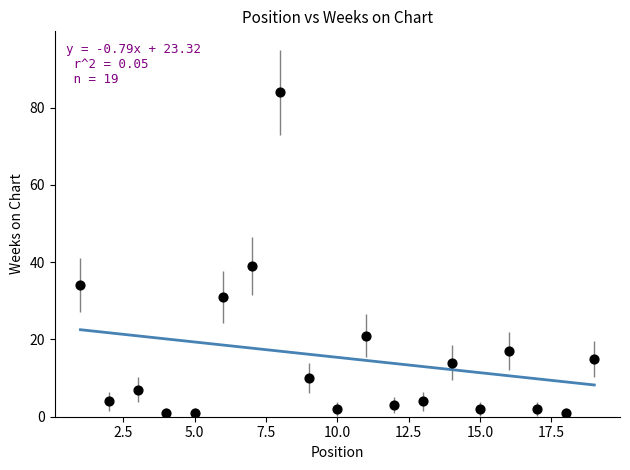

What is the range of Y values (max minus min)?

83